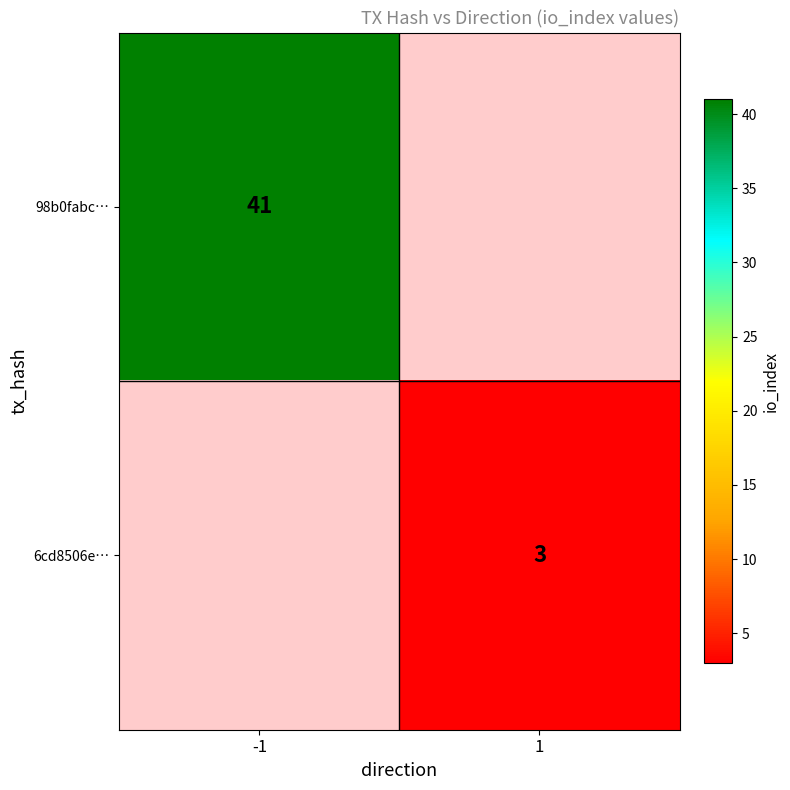

What is the maximum value shown in the chart?

41.0